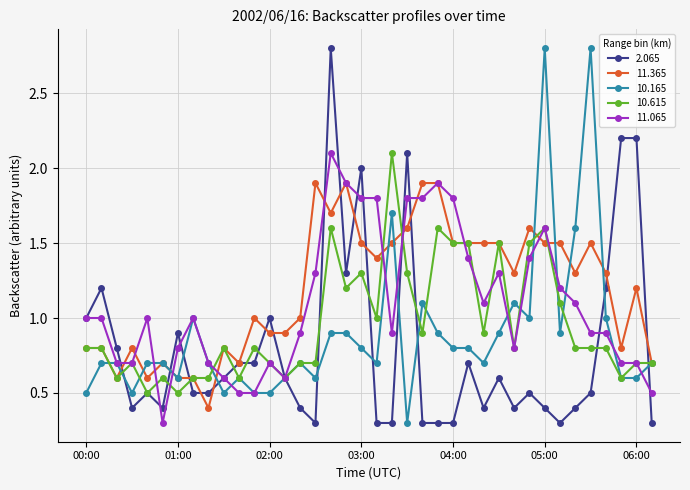

List the series in order of their overall mean, lowest first.

2.065, 10.165, 10.615, 11.065, 11.365